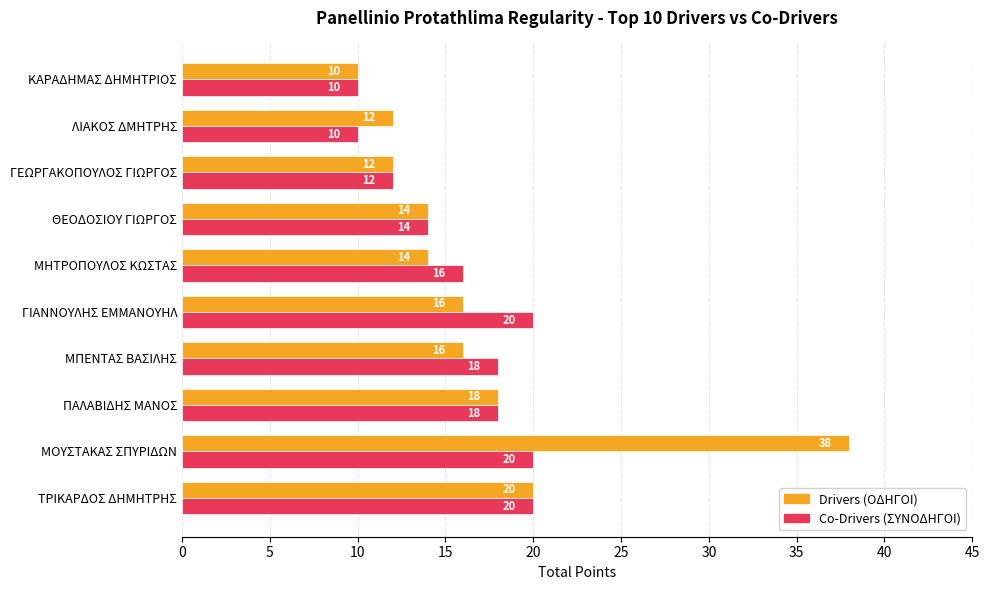

Which label corresponds to the largest value in the chart?

ΜΟΥΣΤΑΚΑΣ ΣΠΥΡΙΔΩΝ